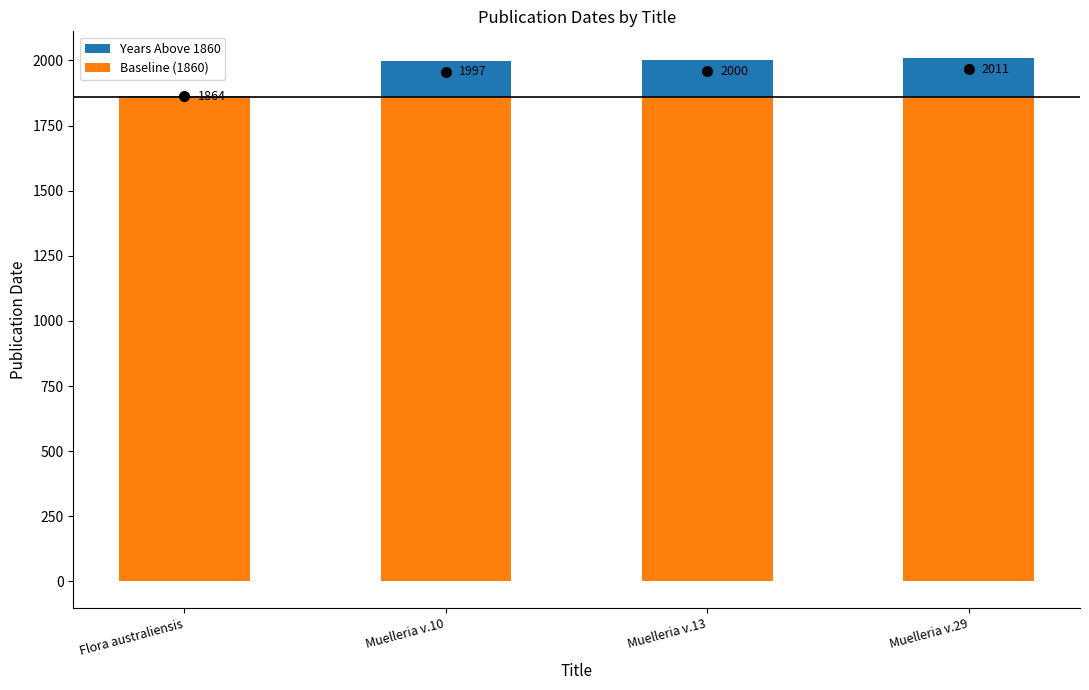

What is the label of the 3rd bar from the right?

Muelleria v.10